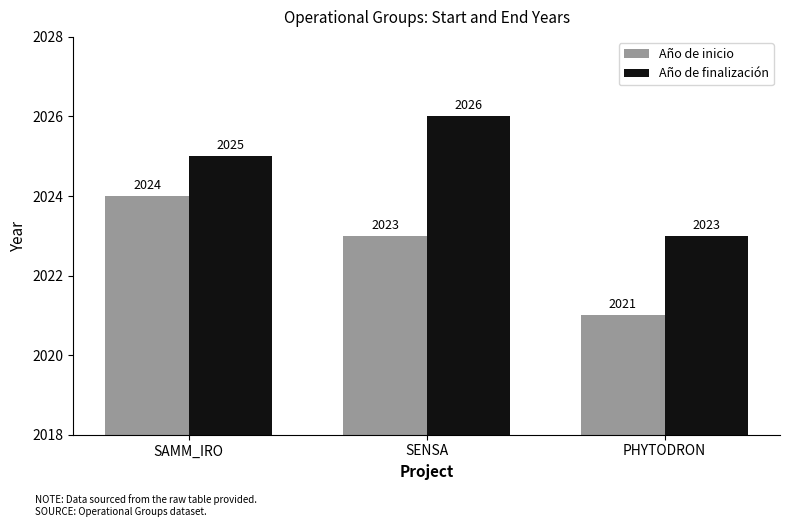

What is the maximum value shown in the chart?

2026